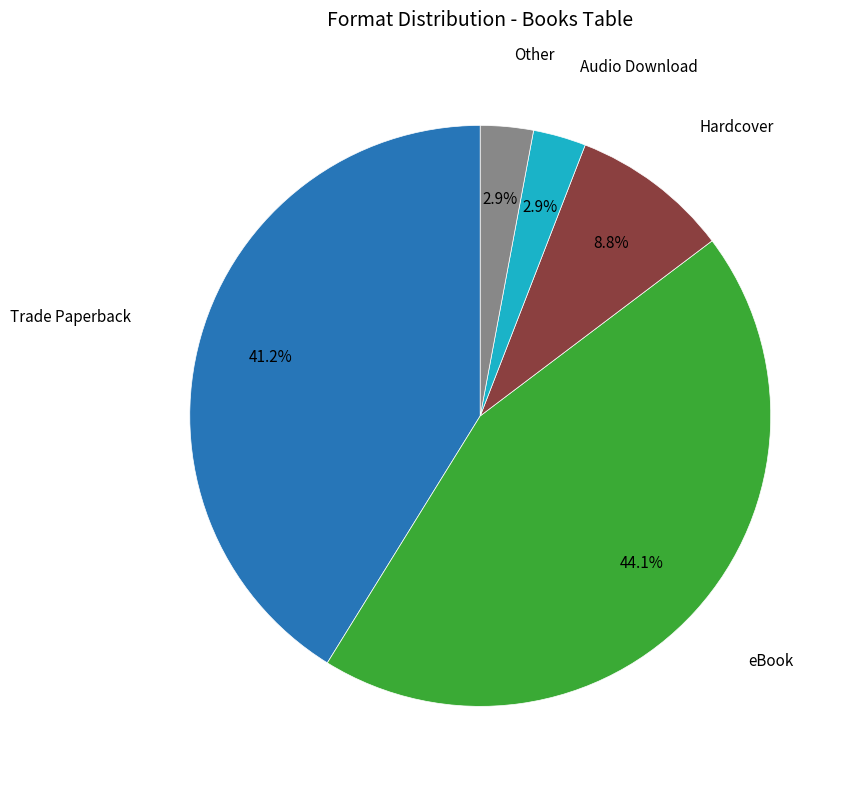

Is there any slice that represents more than half of the pie?

No